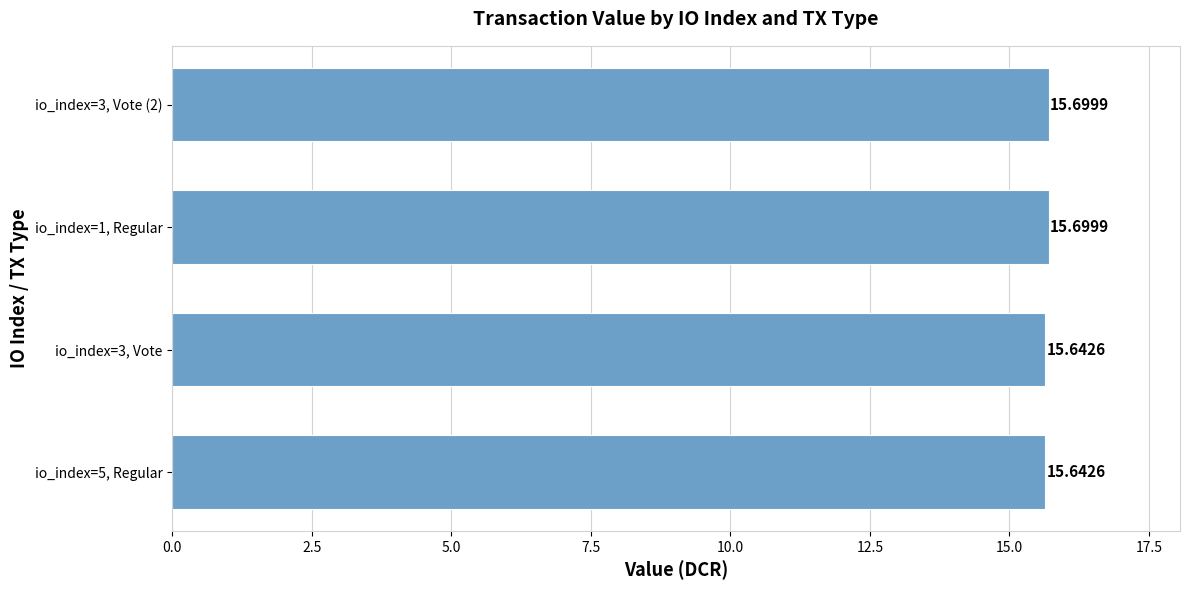

Which has a higher value, io_index=1, Regular or io_index=5, Regular?

io_index=1, Regular